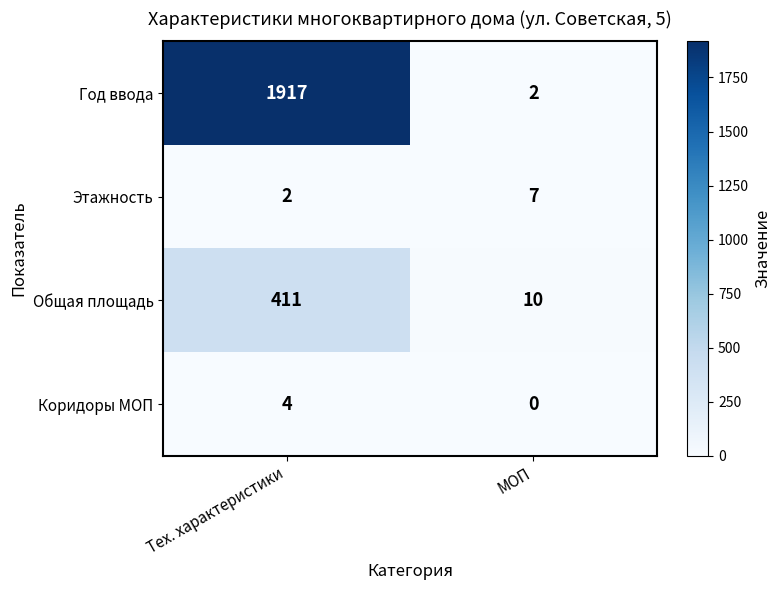

At which category does the chart reach its minimum across all series?

МОП